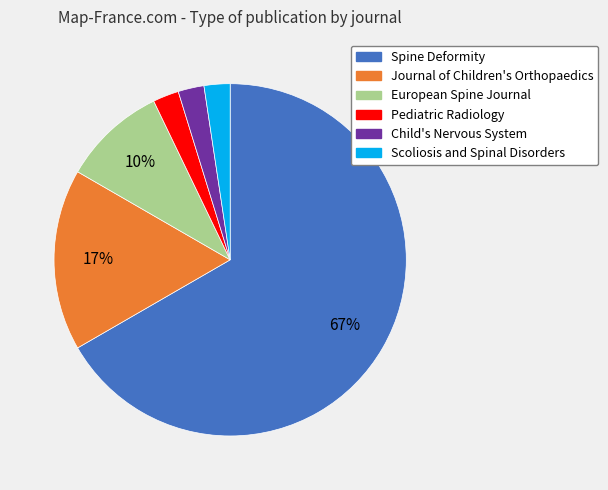

Which has a higher value, Pediatric Radiology or Journal of Children's Orthopaedics?

Journal of Children's Orthopaedics